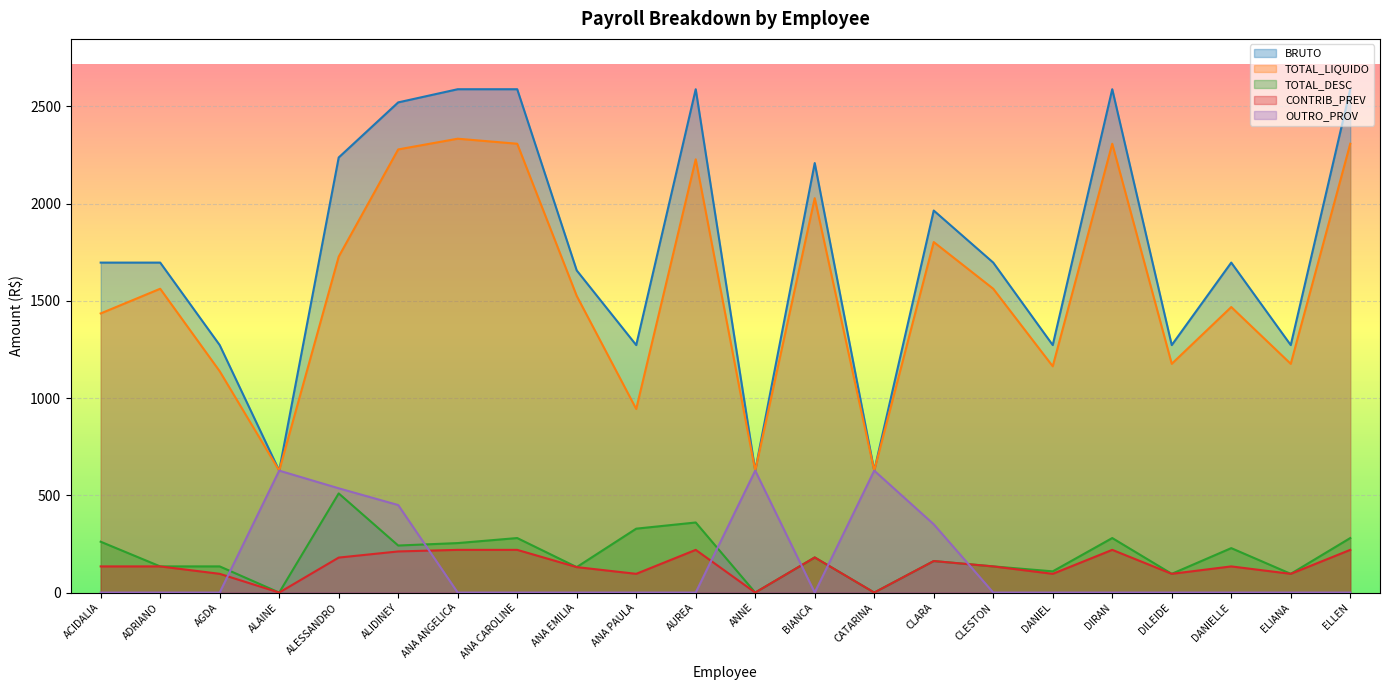

True or false: BRUTO has a value of 627.0 at CATARINA.

True